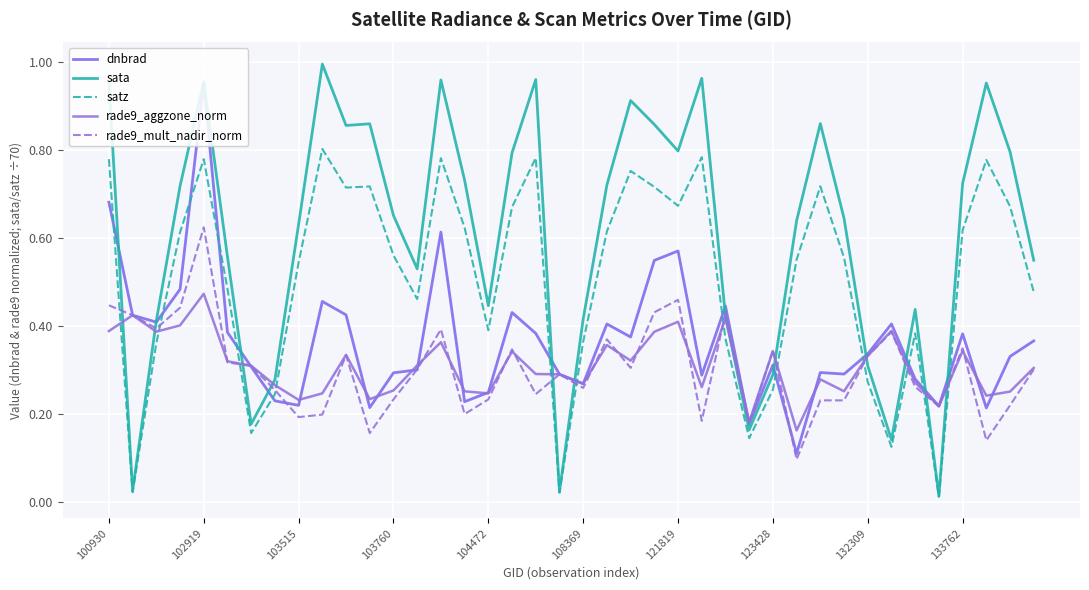

Rank the categories by dnbrad value from lowest to highest.

29, 27, 37, 11, 35, 132309, 15, 123428, 16, 20, 34, 25, 19, 31, 12, 30, 13, 121819, 28, 38, 32, 39, 22, 36, 18, 108369, 21, 33, 103515, 102919, 10, 17, 26, 133762, 103760, 23, 24, 14, 100930, 104472